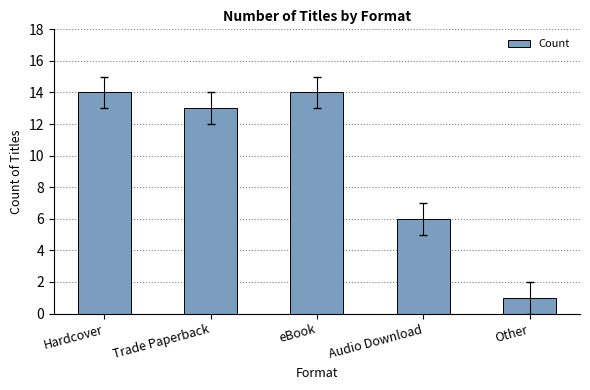

What is the sum of all values?

48